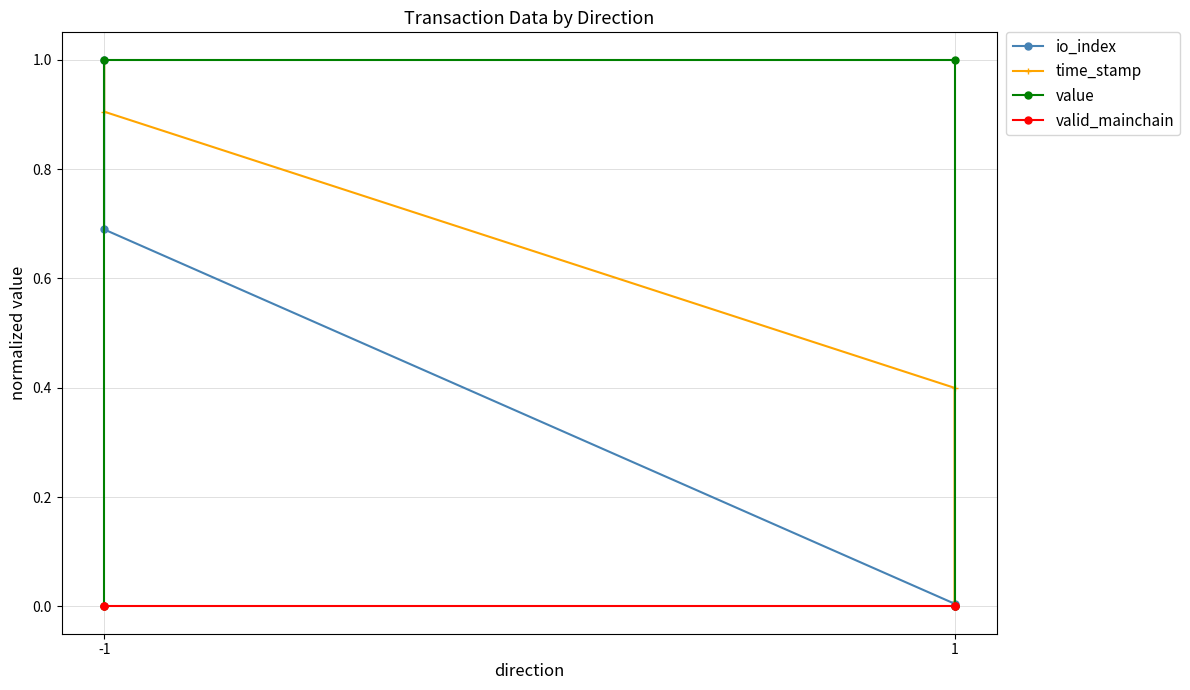

The value of value at 1 is 0.6. True or false?

False